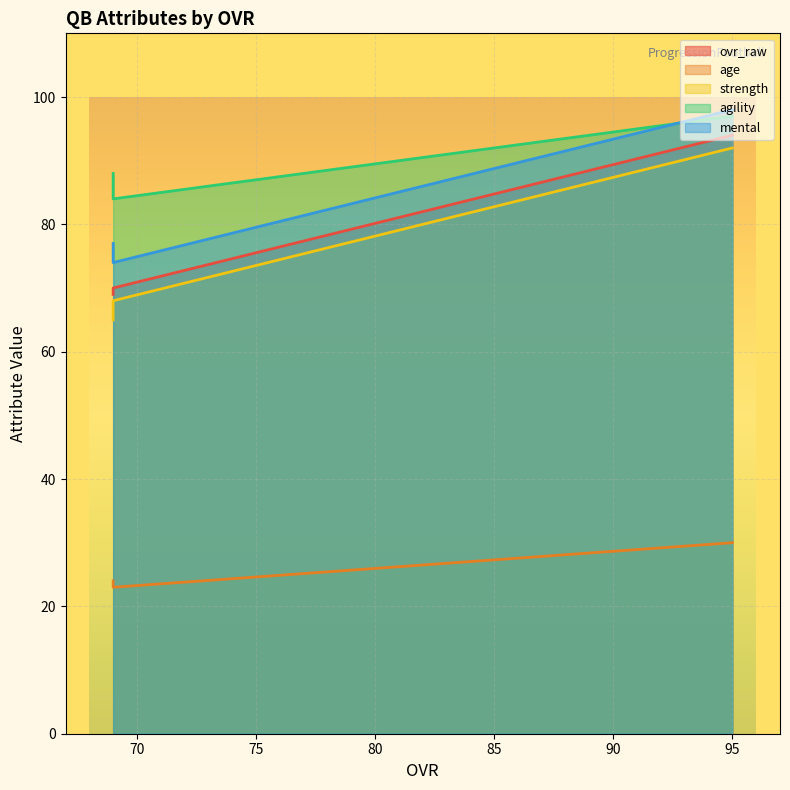

How many values in the ovr_raw series are below 70?

1